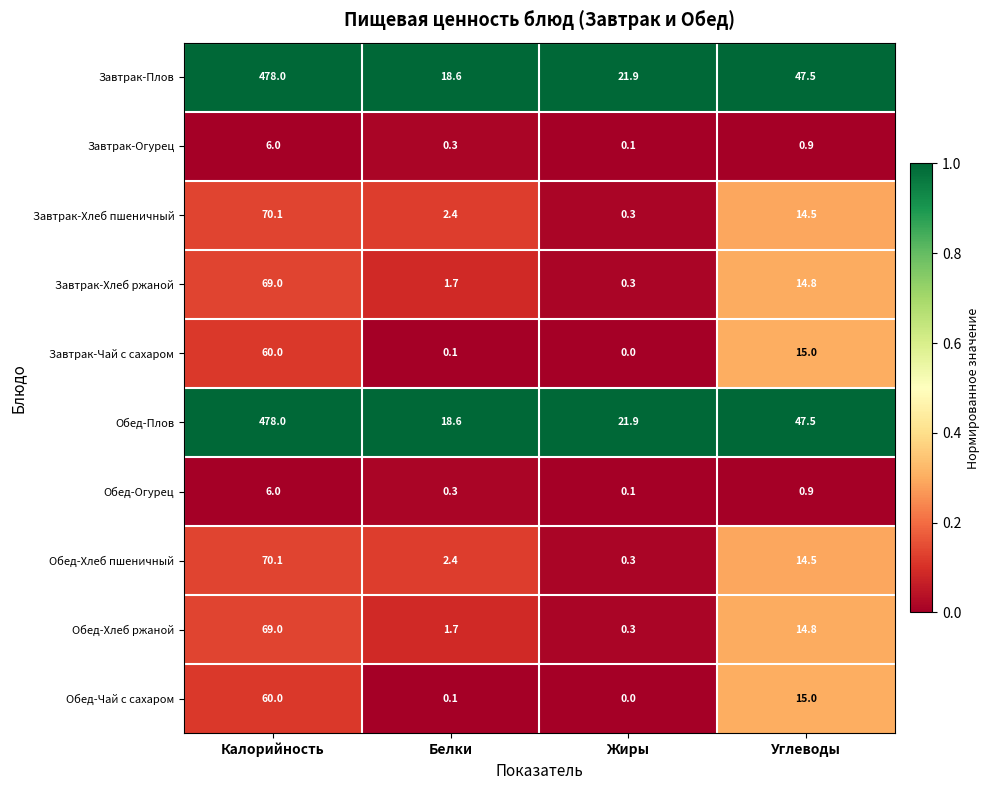

What is the average value of the Завтрак-Огурец series?

1.8